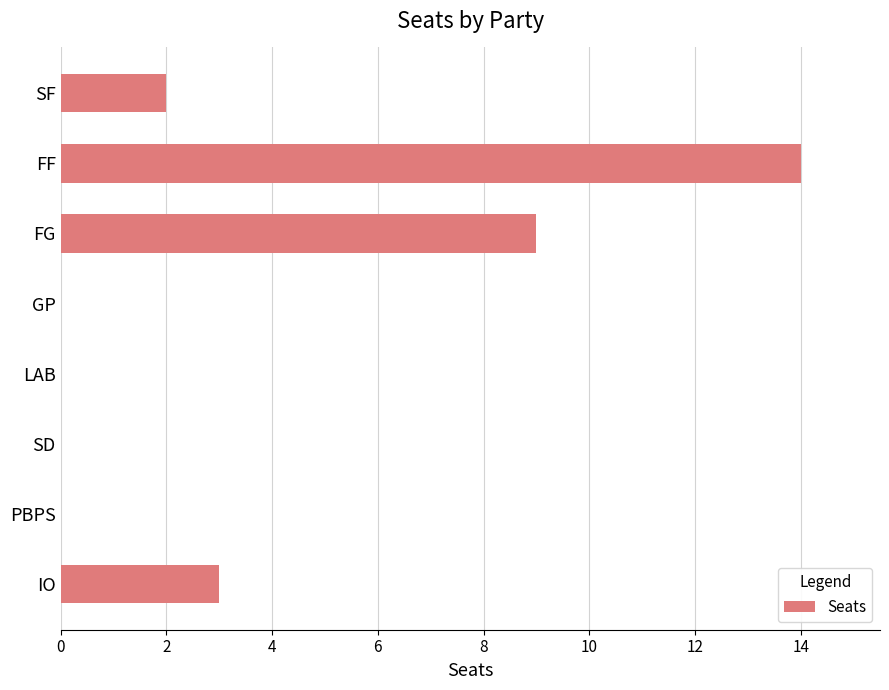

What is the sum of all values?

28